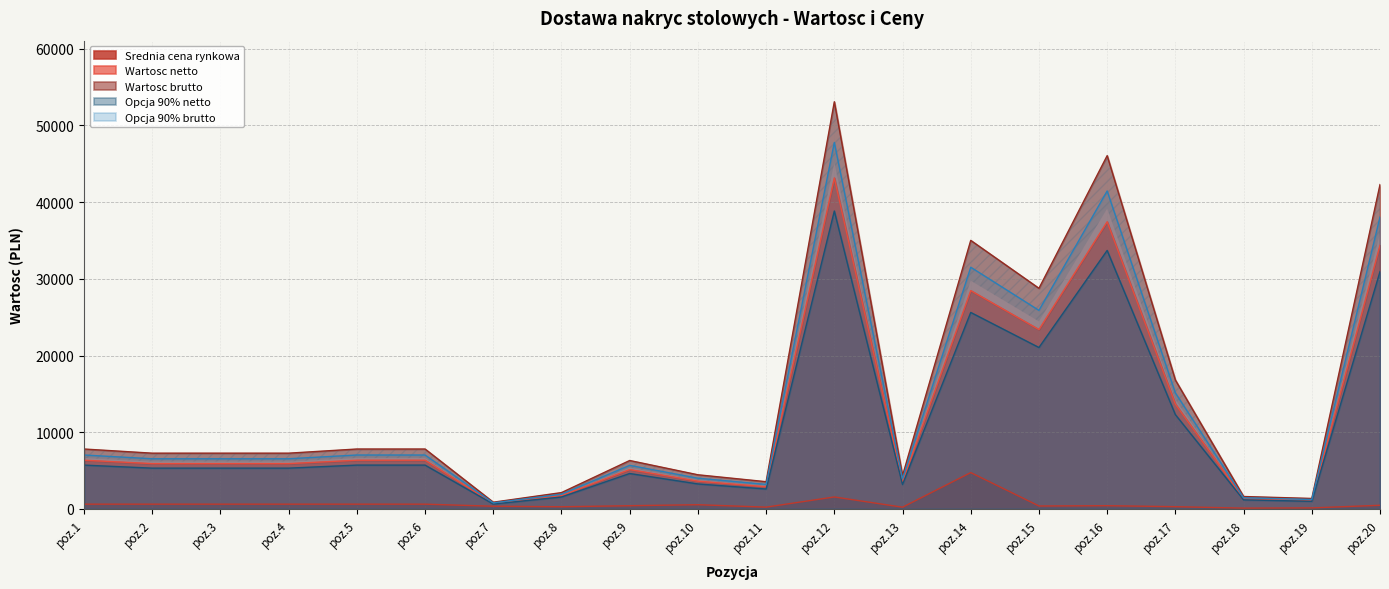

How many data points does each series have?

20